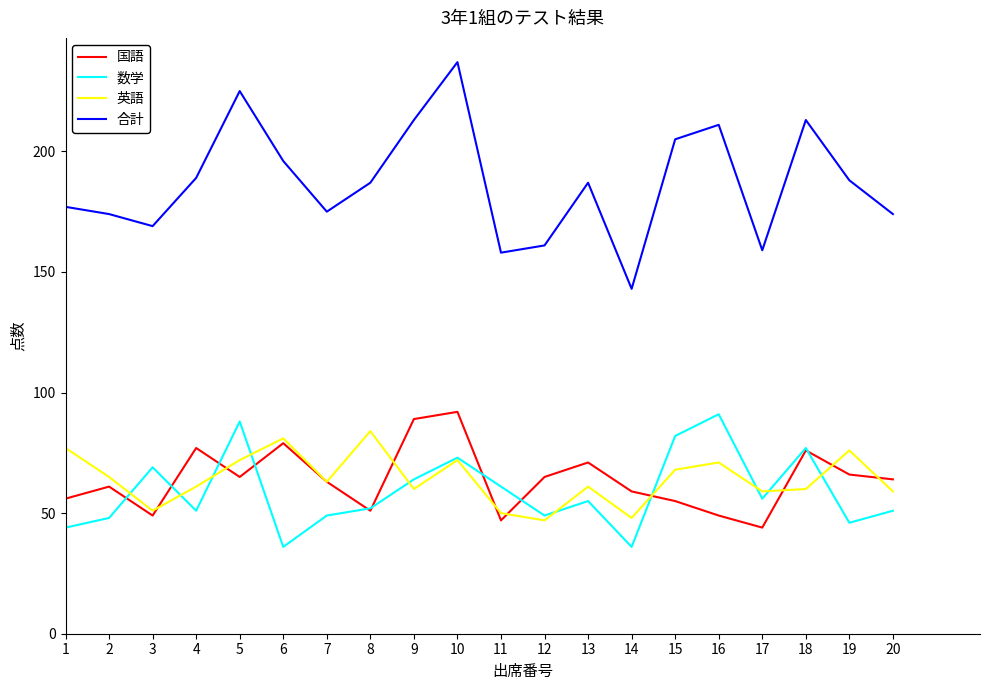

True or false: 英語 has a value of 50 at 11.

True